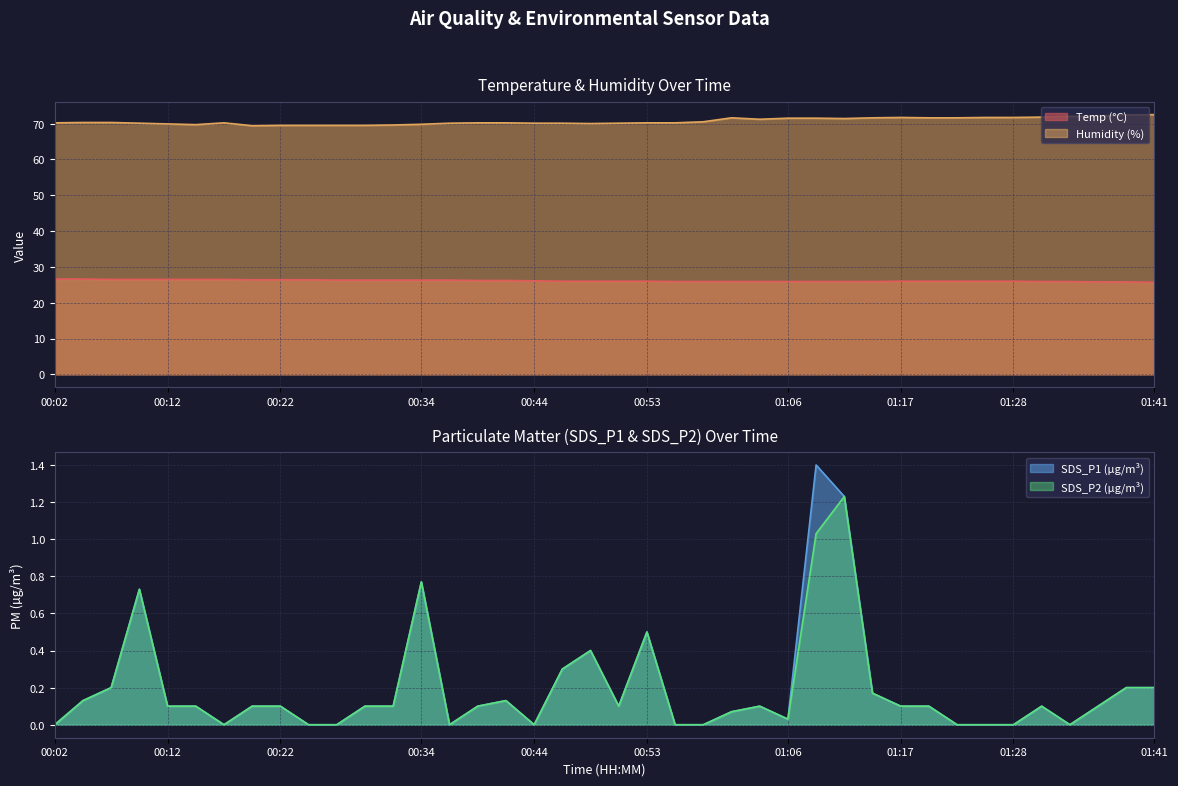

Rank the series by their maximum value, from lowest to highest.

SDS_P2, SDS_P1, Temp, Humidity